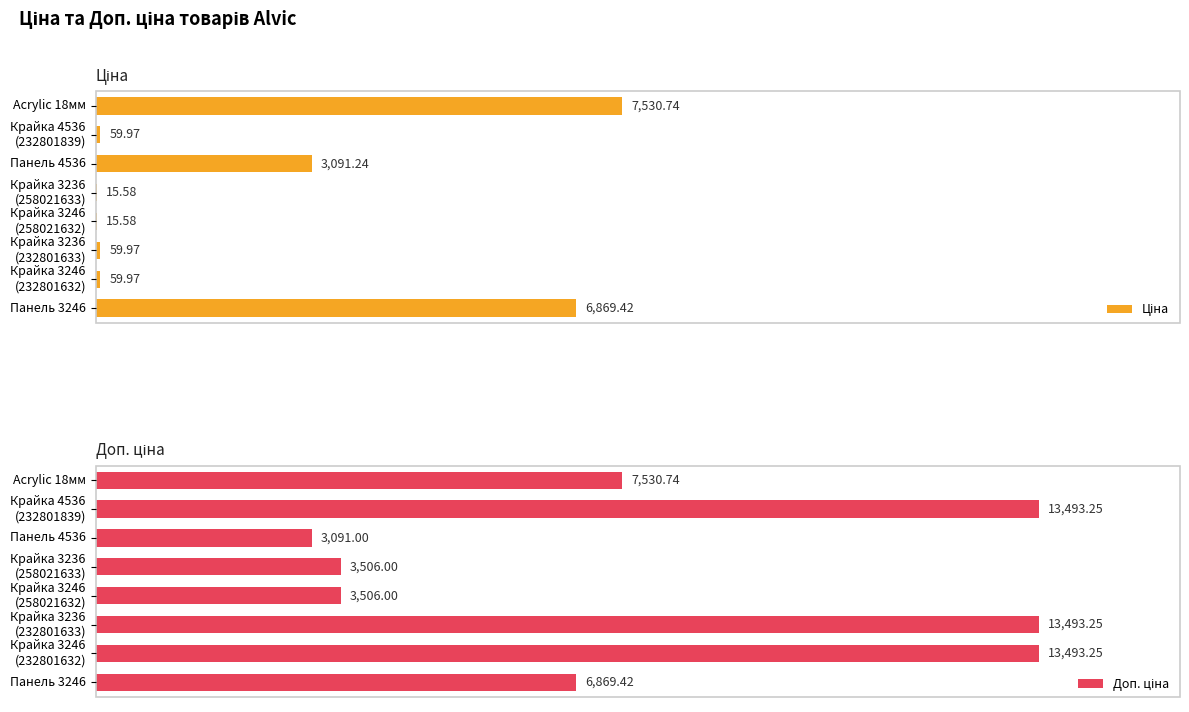

Which series has the largest total across all categories?

Доп. ціна